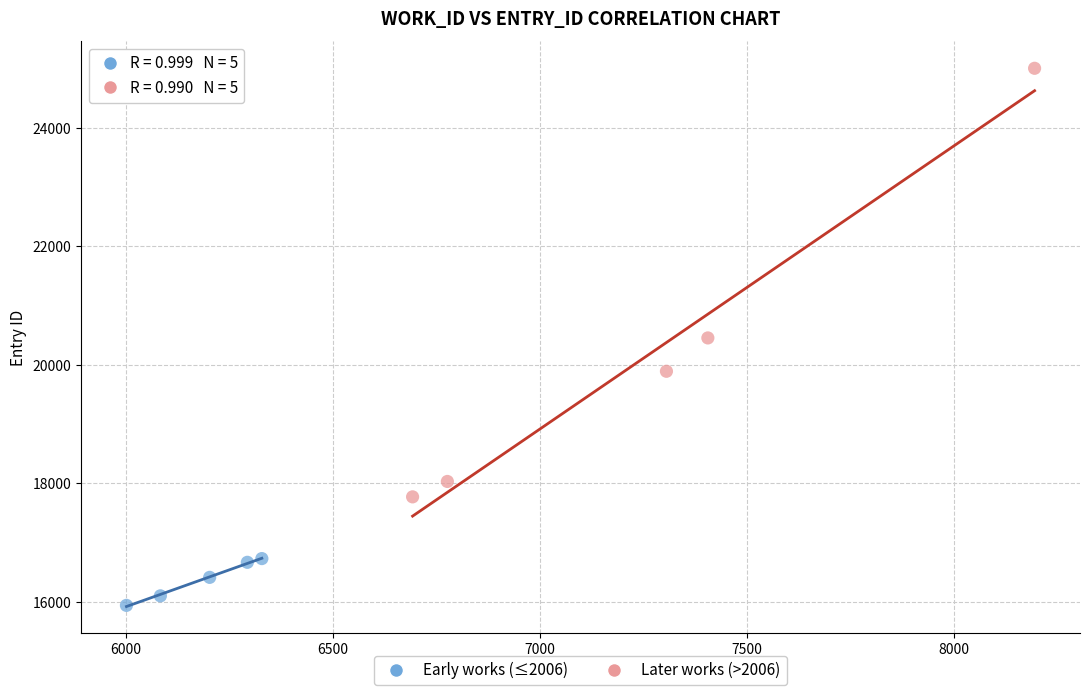

Which series has the widest spread of Y values?

Later works (>2006)